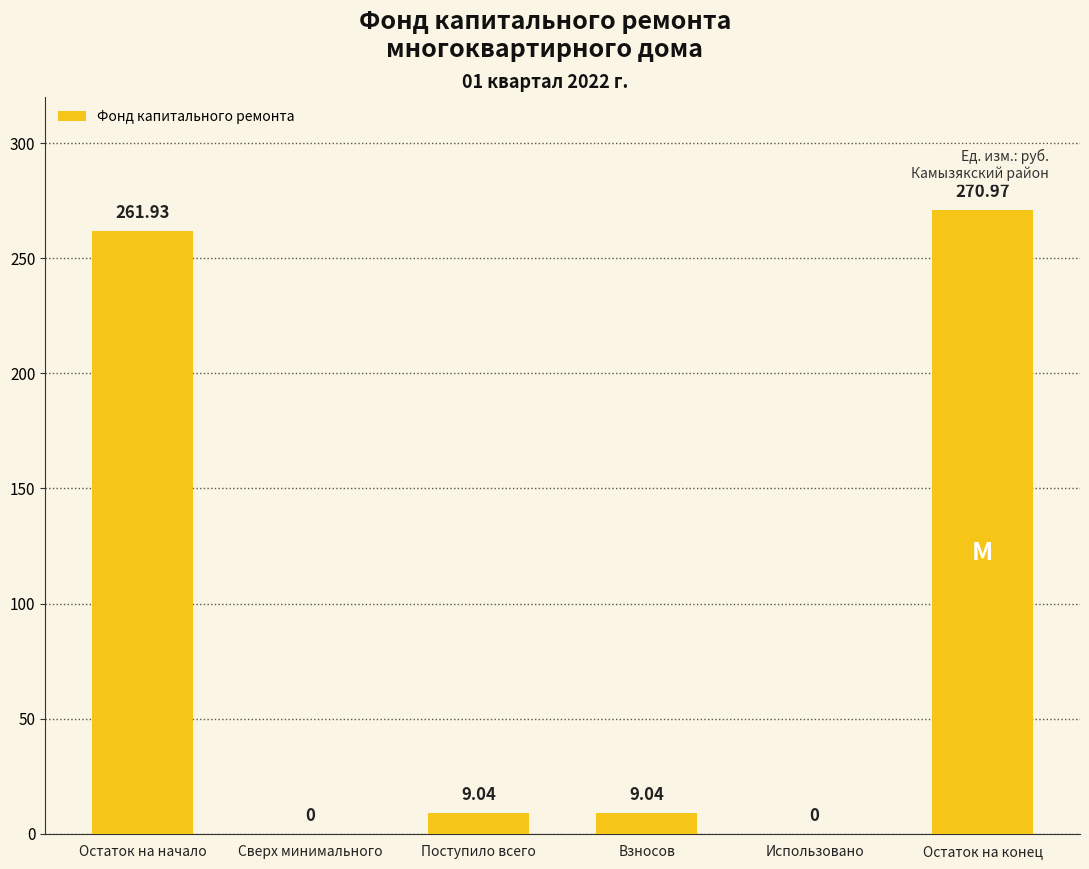

Which label corresponds to the largest value in the chart?

Остаток на конец